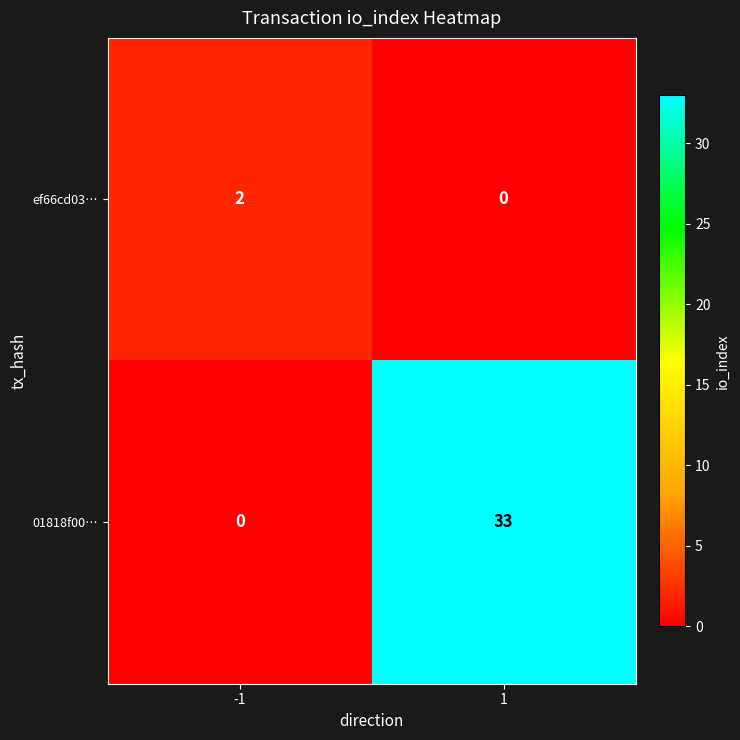

List the series in order of their overall mean, highest first.

01818f00…, ef66cd03…